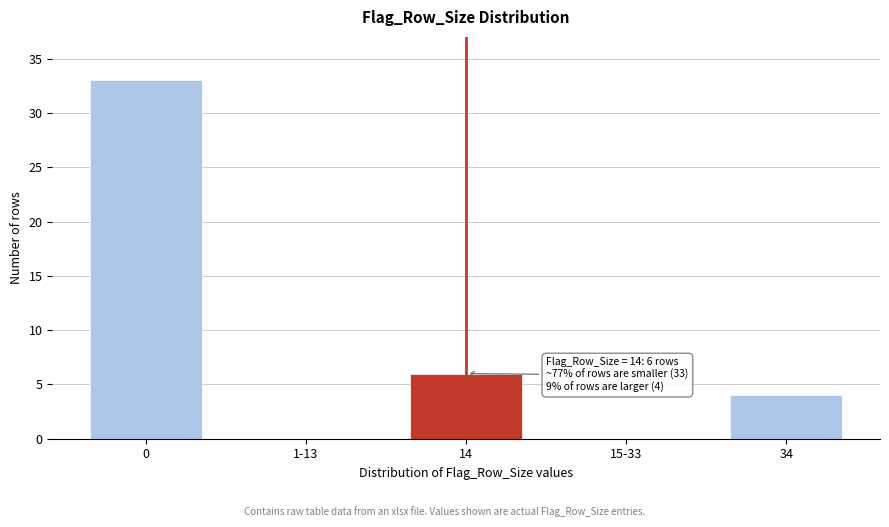

Reading right to left, extract all data points from this chart.

34=4	15-33=0	14=6	1-13=0	0=33